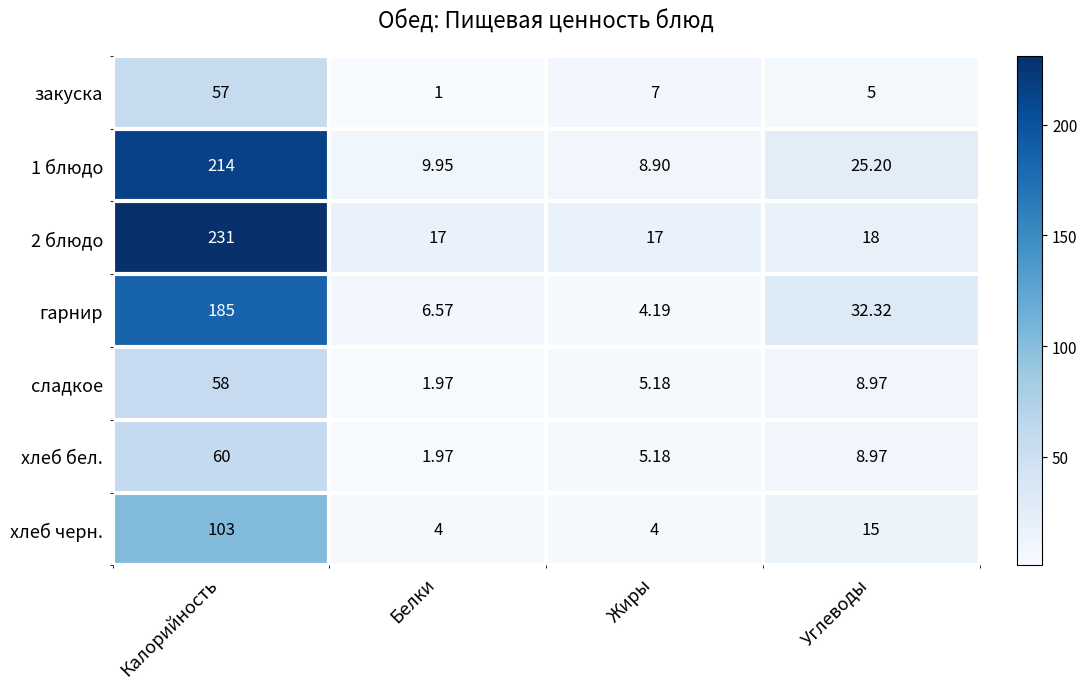

At which label does 1 блюдо first exceed 25?

Калорийность